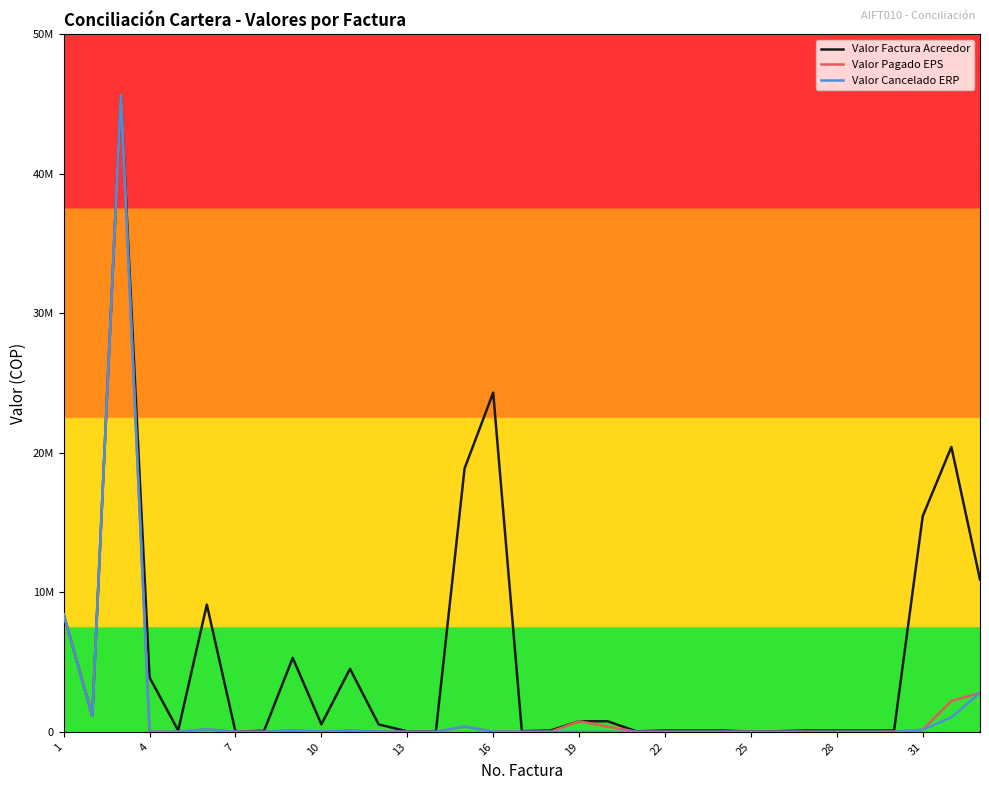

True or false: Valor Pagado EPS and Valor Cancelado ERP intersect in this chart.

False